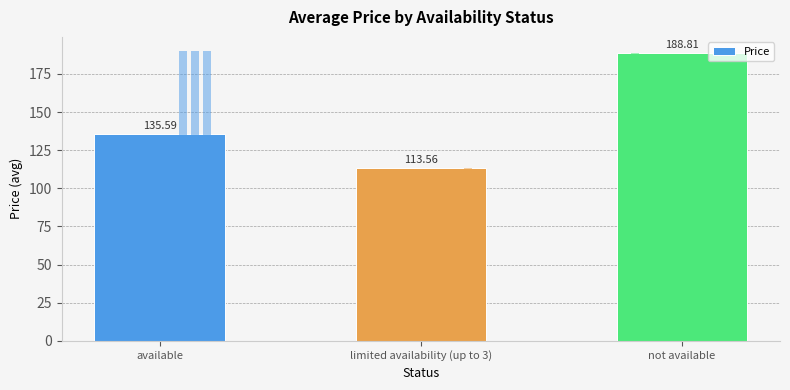

Between available and not available, which is larger?

not available